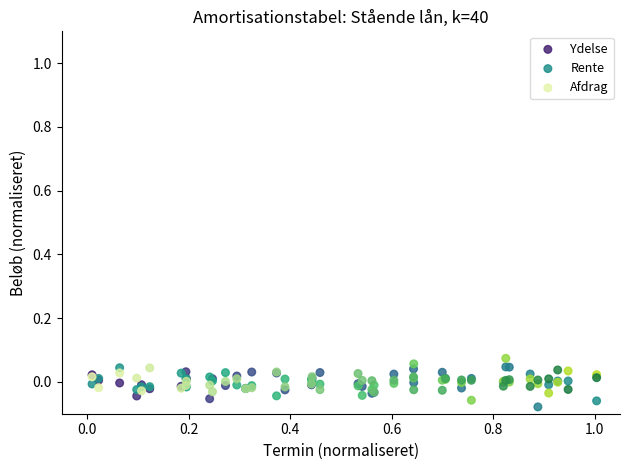

Which series reaches the maximum Y coordinate?

Rente